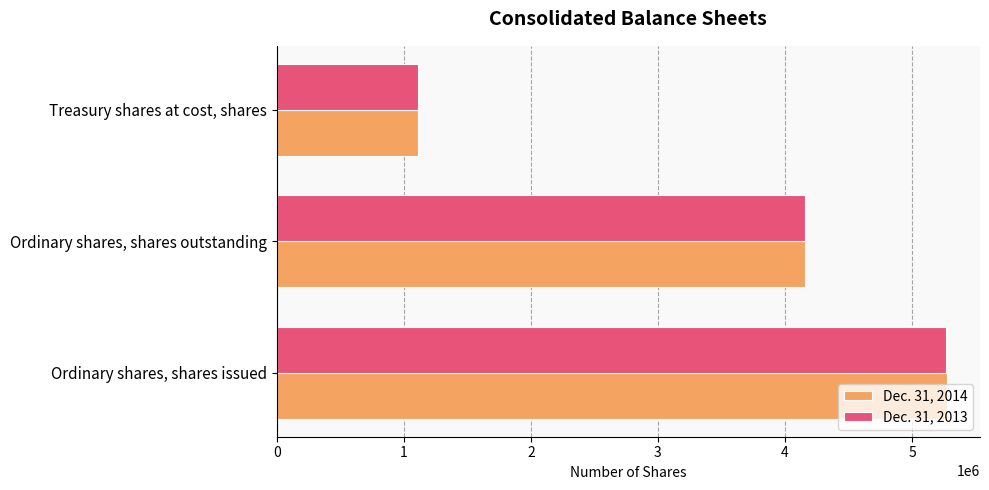

Count the number of categories in the chart.

3